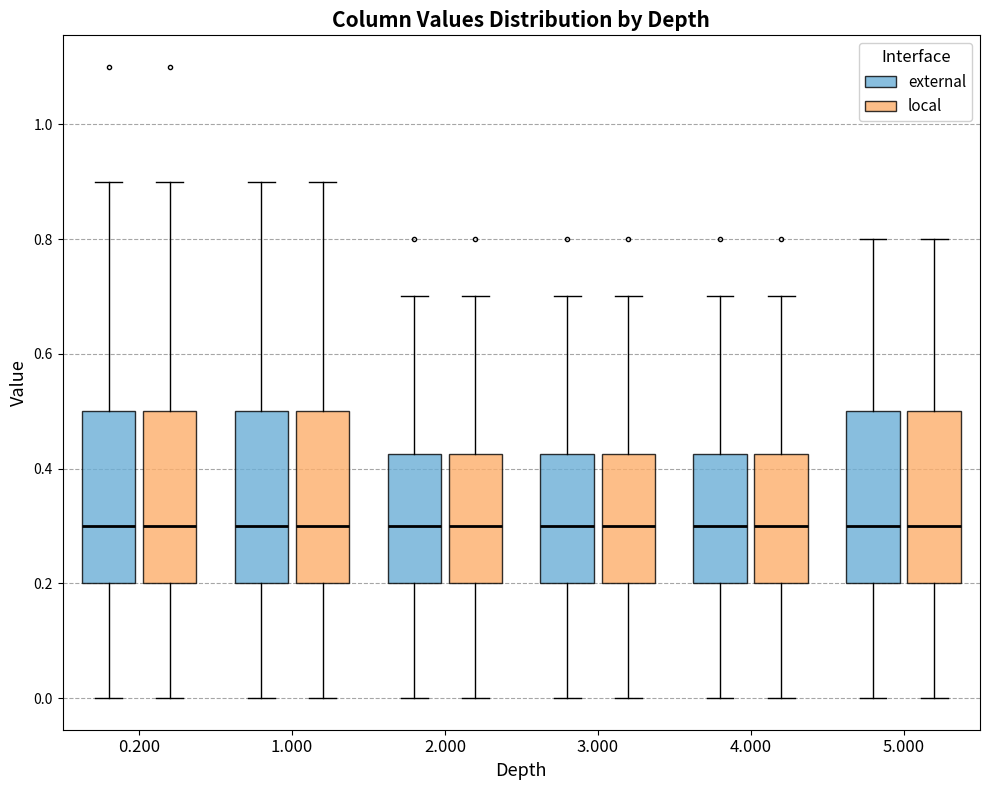

Where does the median line of the box for 0.200 (external) sit on the y-axis? The values are not printed on the chart, so give them approximately, as read against the axis.

0.30